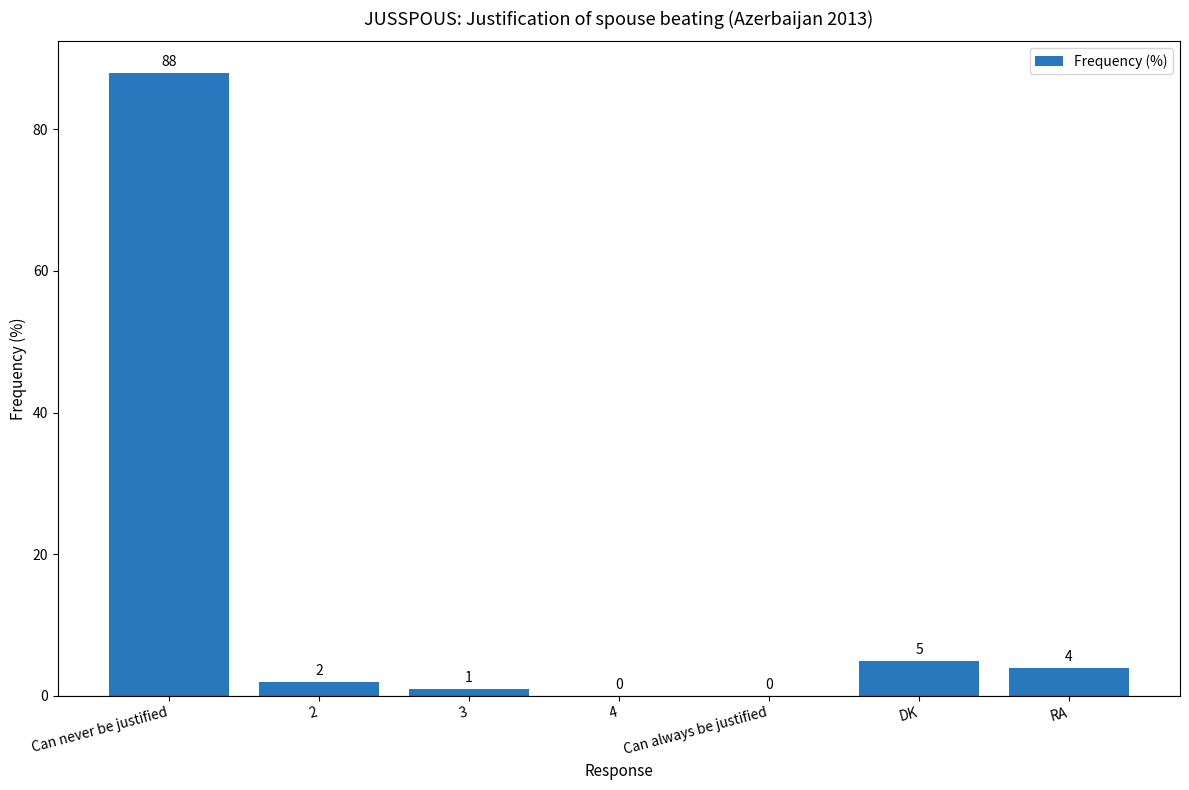

Where does the data first go above 2?

Can never be justified